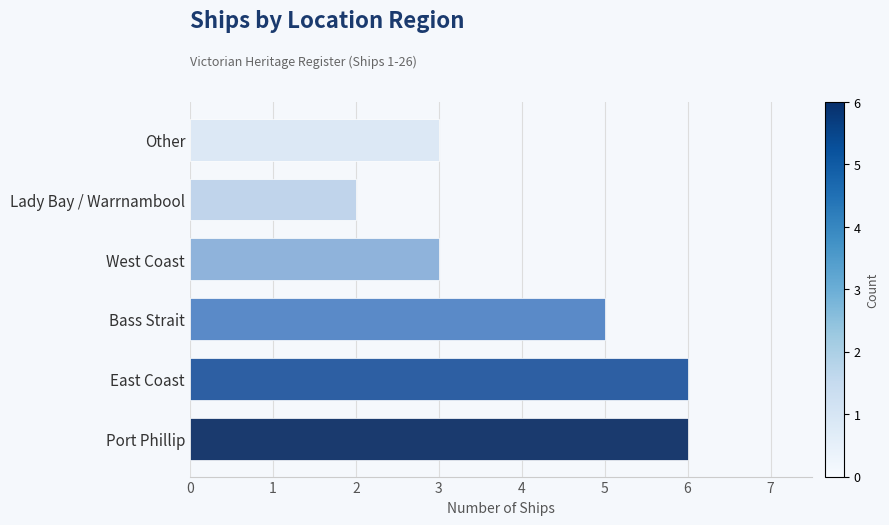

Are the bars horizontal?

Yes